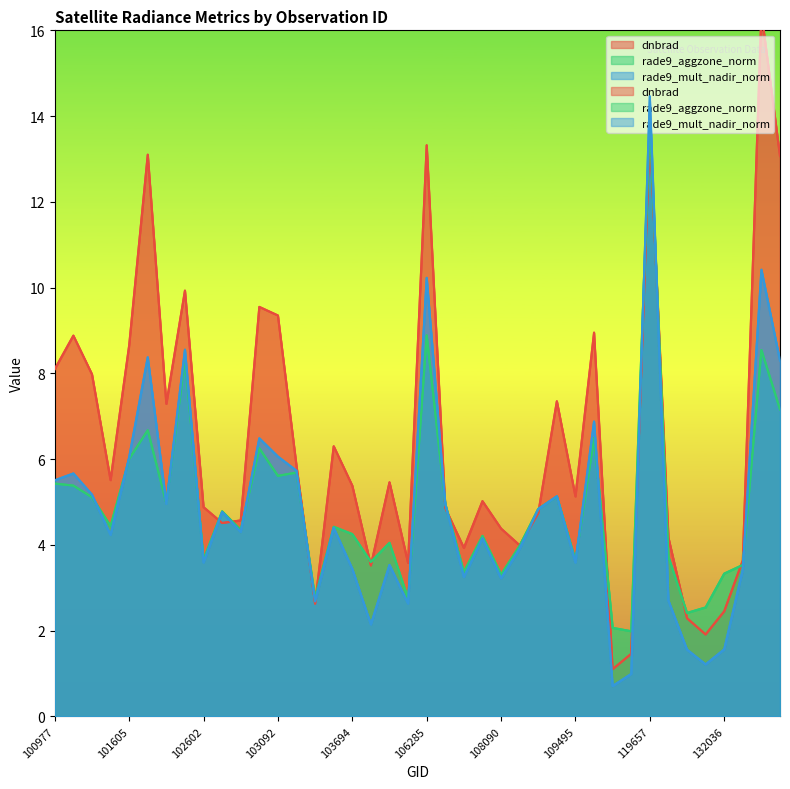

At which category does the chart reach its peak across all series?

141085